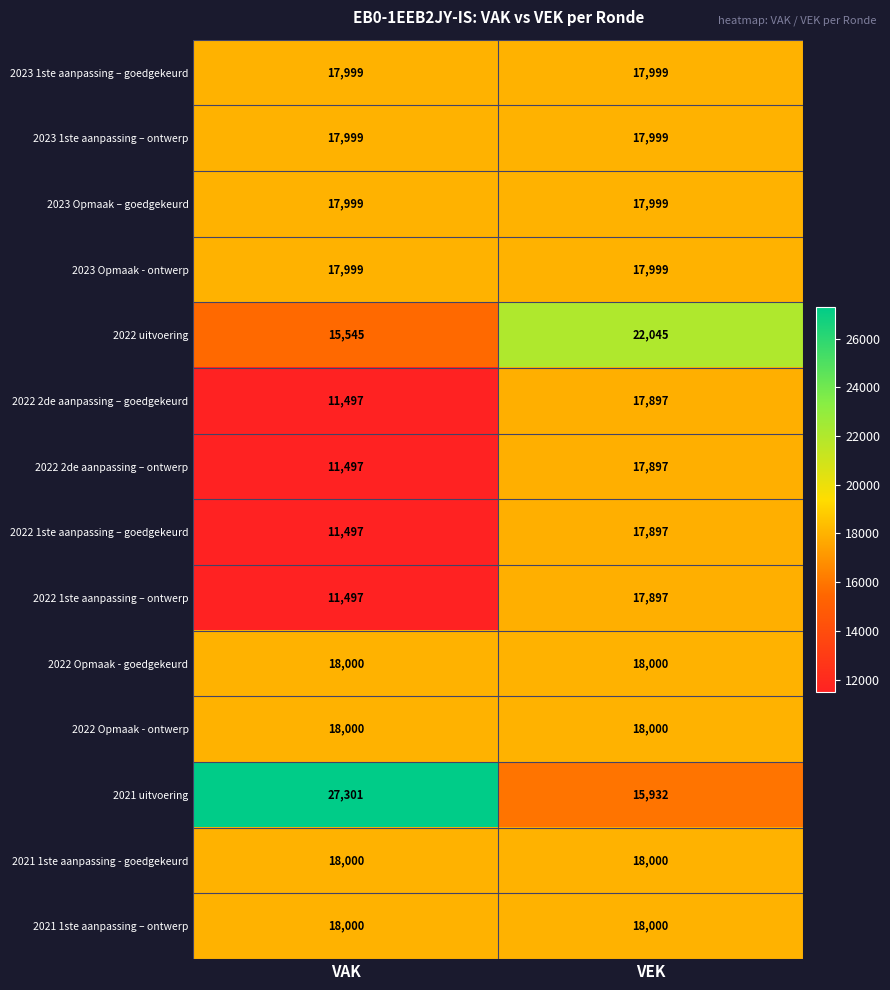

What is the greatest value displayed?

27301